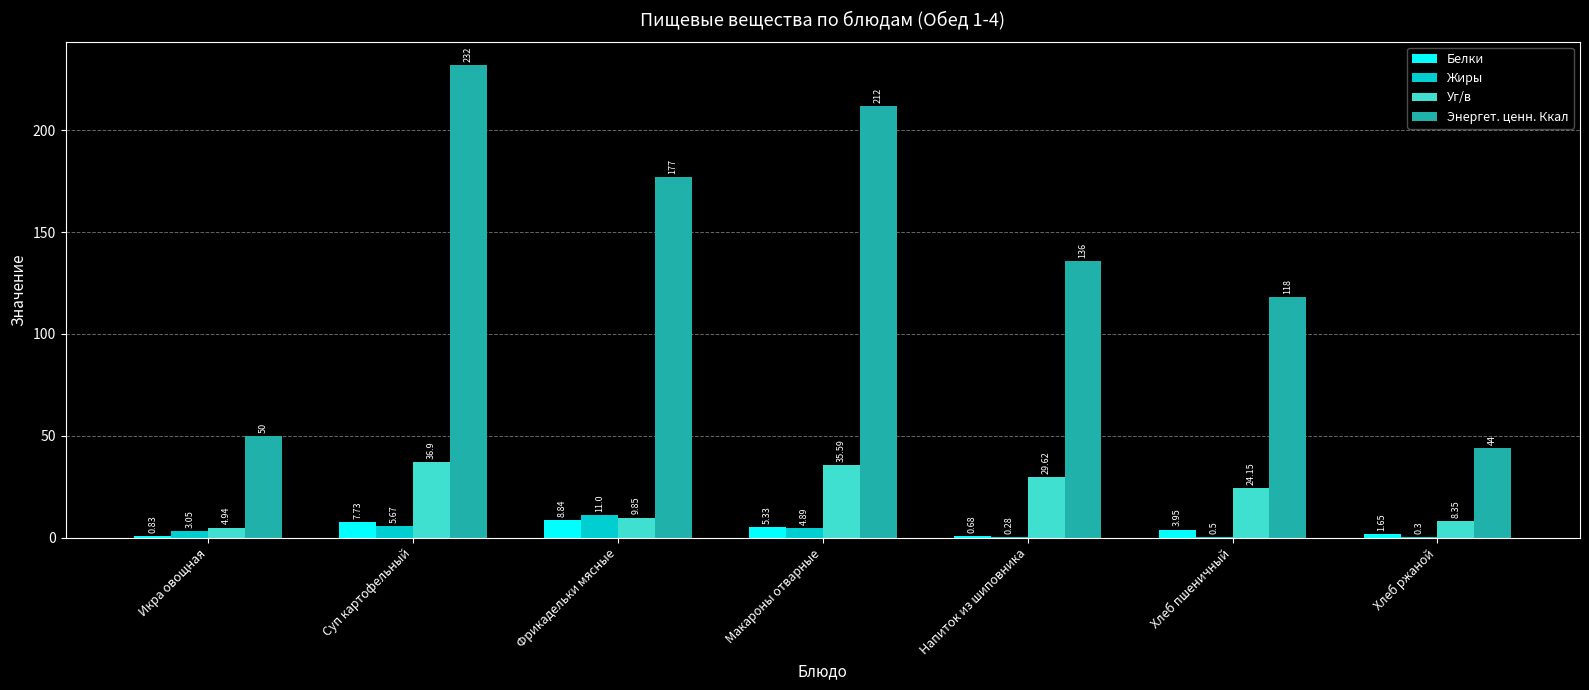

True or false: Энергет. ценн. Ккал has a value of 177.0 at Фрикадельки мясные.

True